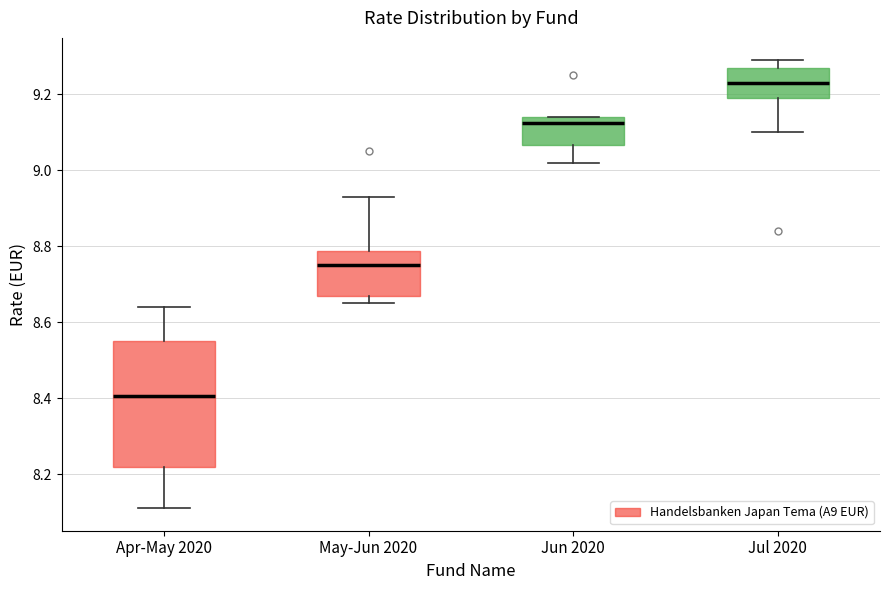

Which box is the tallest, from its lower edge to its upper edge?

Apr-May 2020